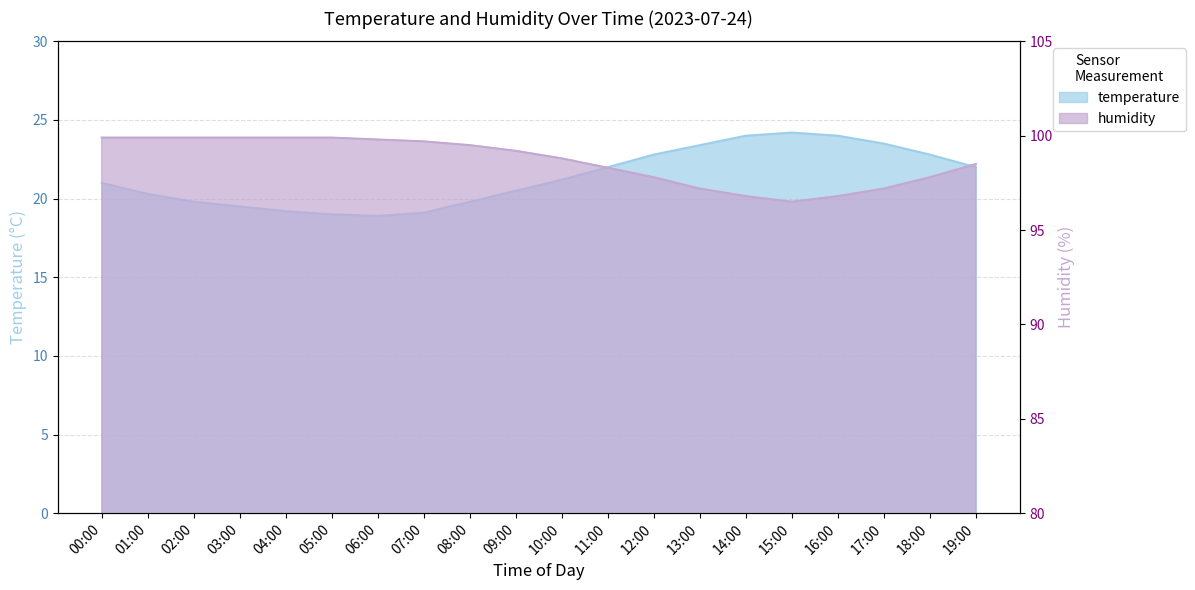

What is the greatest value displayed?

99.9